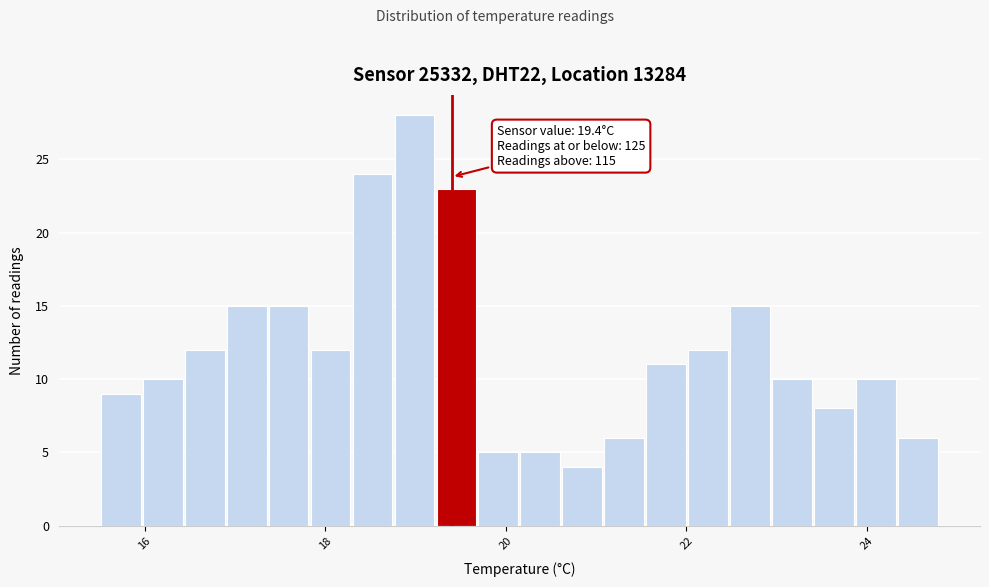

Around what value on the x-axis is the tallest bar? Give the approximate position of its centre, as read against the axis.

19.0